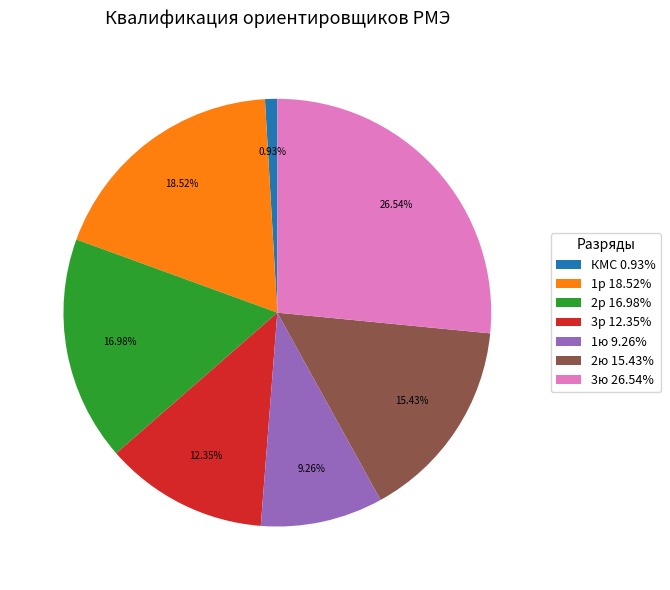

Count the number of slices in the pie.

7